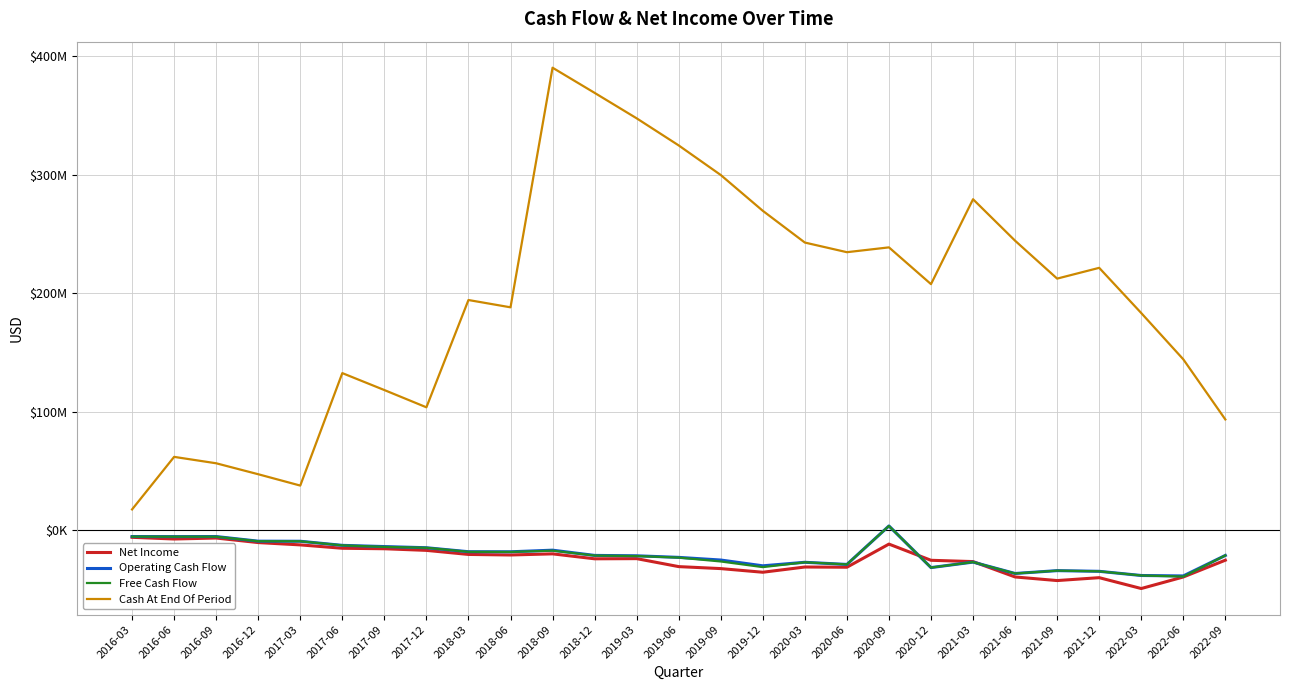

True or false: Net Income and Cash At End Of Period intersect in this chart.

False